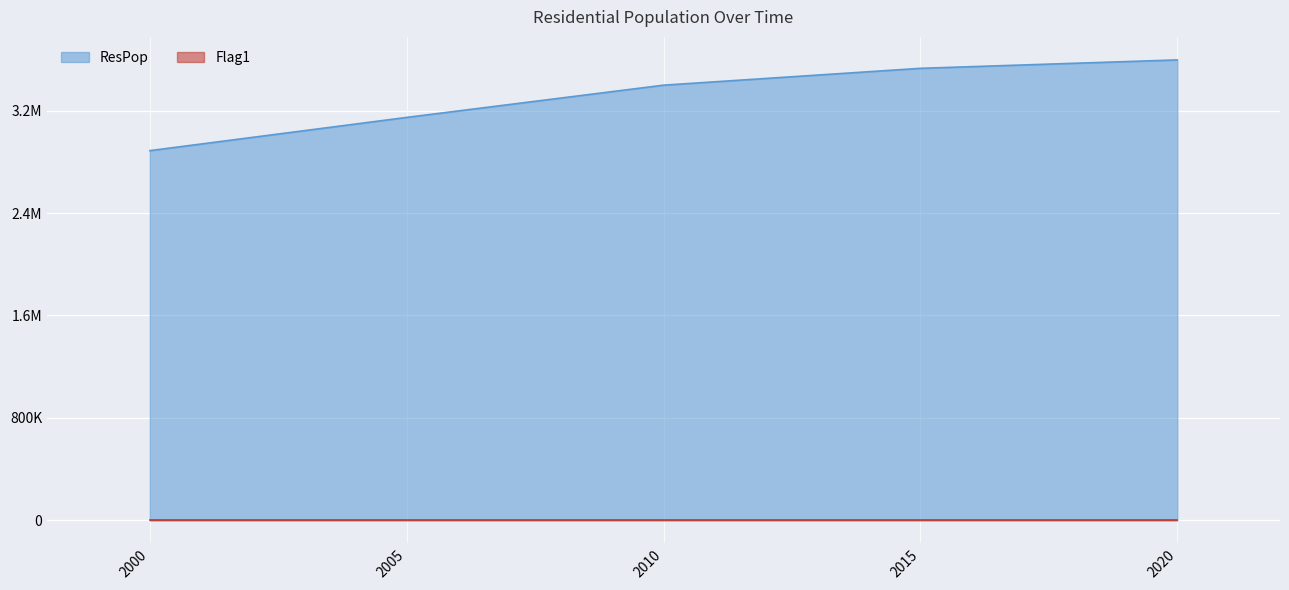

Reading left to right, what are all the values shown in this chart?

2000=2887552	2005=3147178	2010=3399054	2015=3530530	2020=3596284